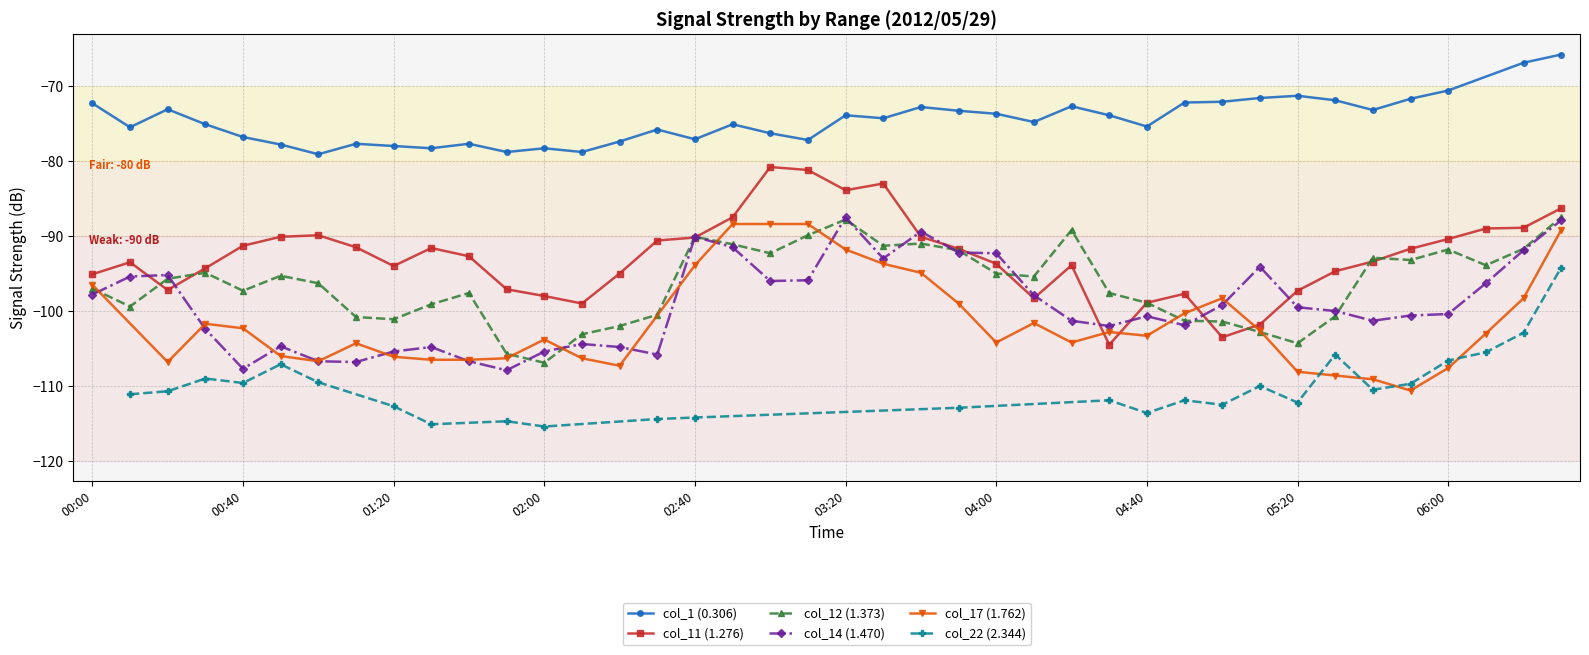

In col_11 (1.276), how many points are higher than both neighbors (excluding endpoints)?

7